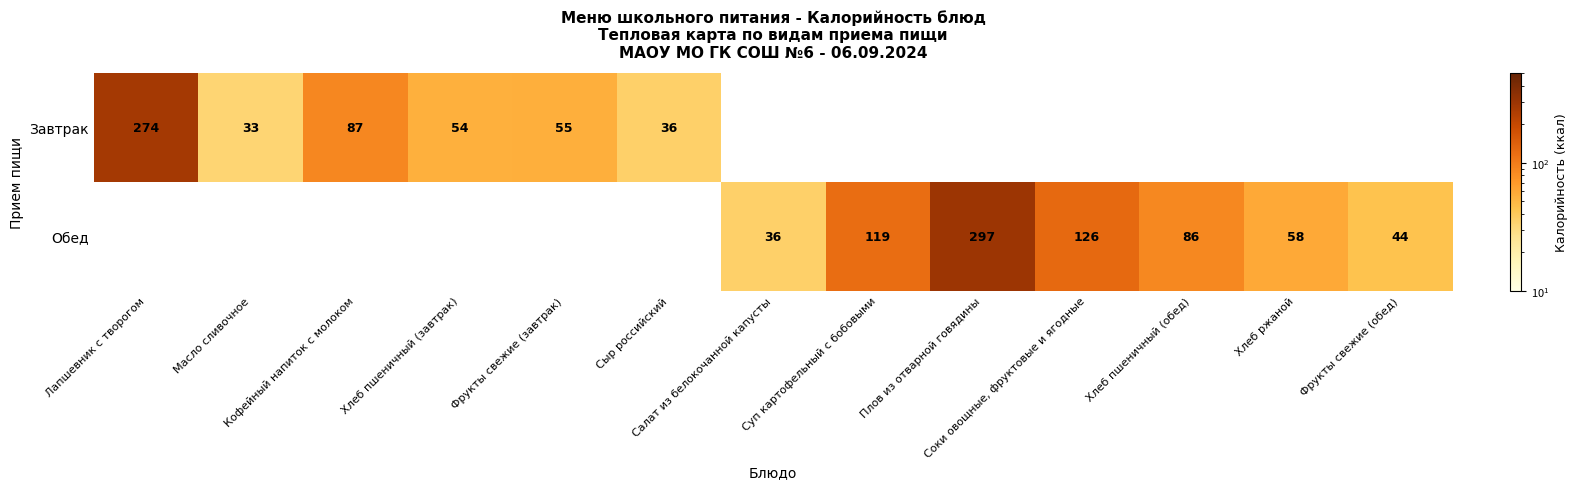

Is it true that Завтрак equals 37.2 at Хлеб пшеничный (завтрак)?

False